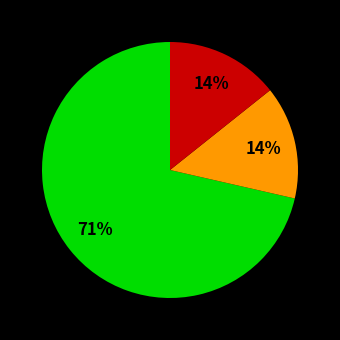

How many slices are in this pie chart?

3